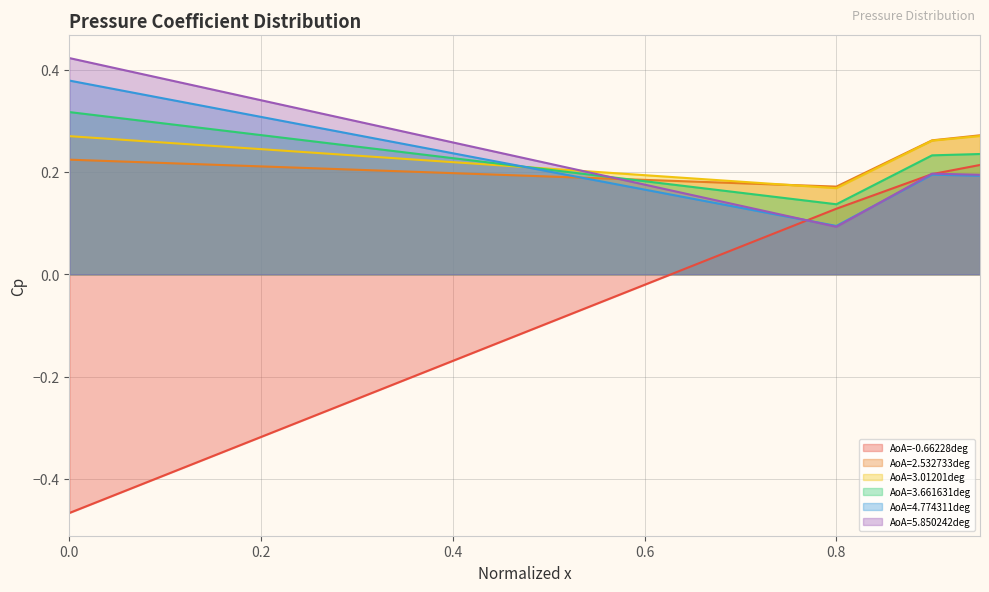

True or false: AoA=-0.66228deg and AoA=3.01201deg cross at least once.

False